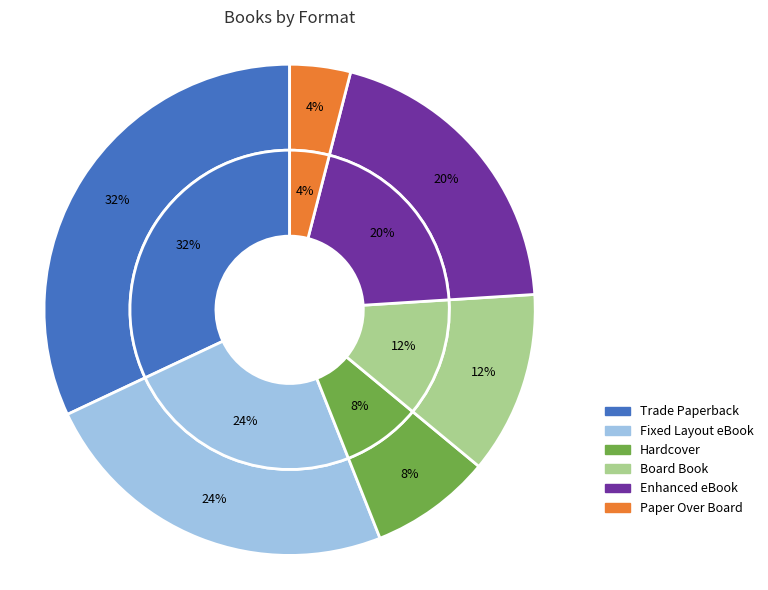

How many segments does this pie chart have?

6